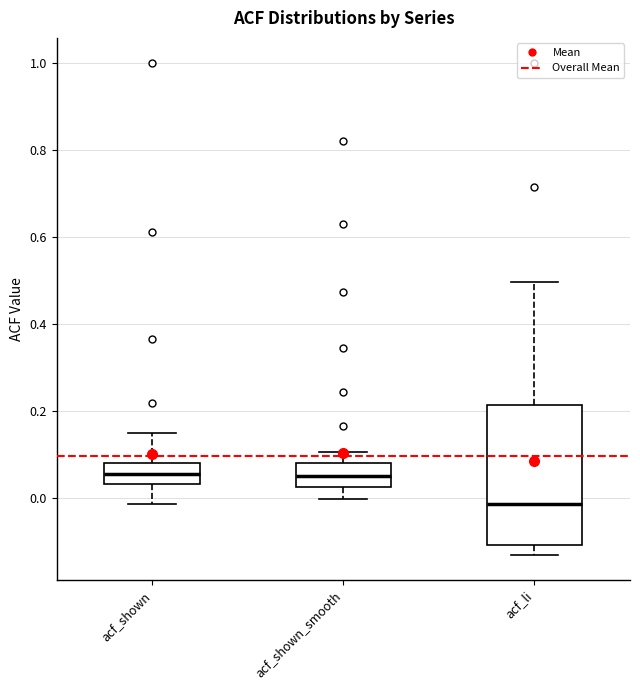

Which box is the tallest, from its lower edge to its upper edge?

acf_li